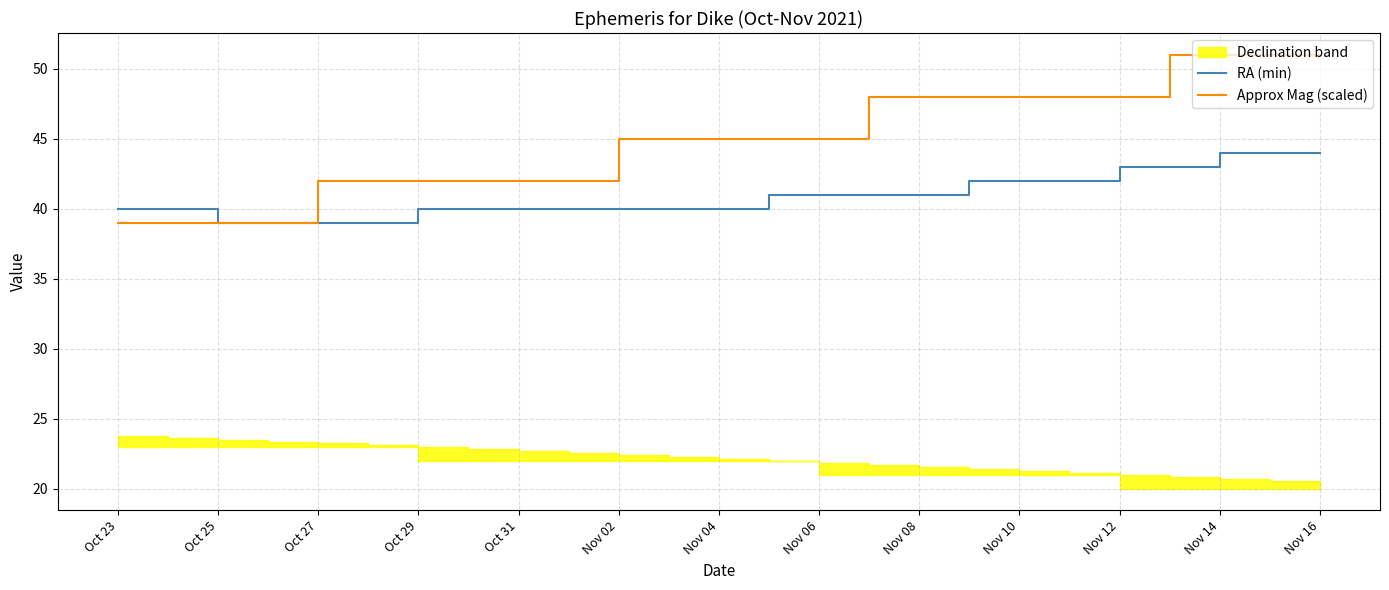

The value of RA (min) at Nov 12 is 43.0. True or false?

True